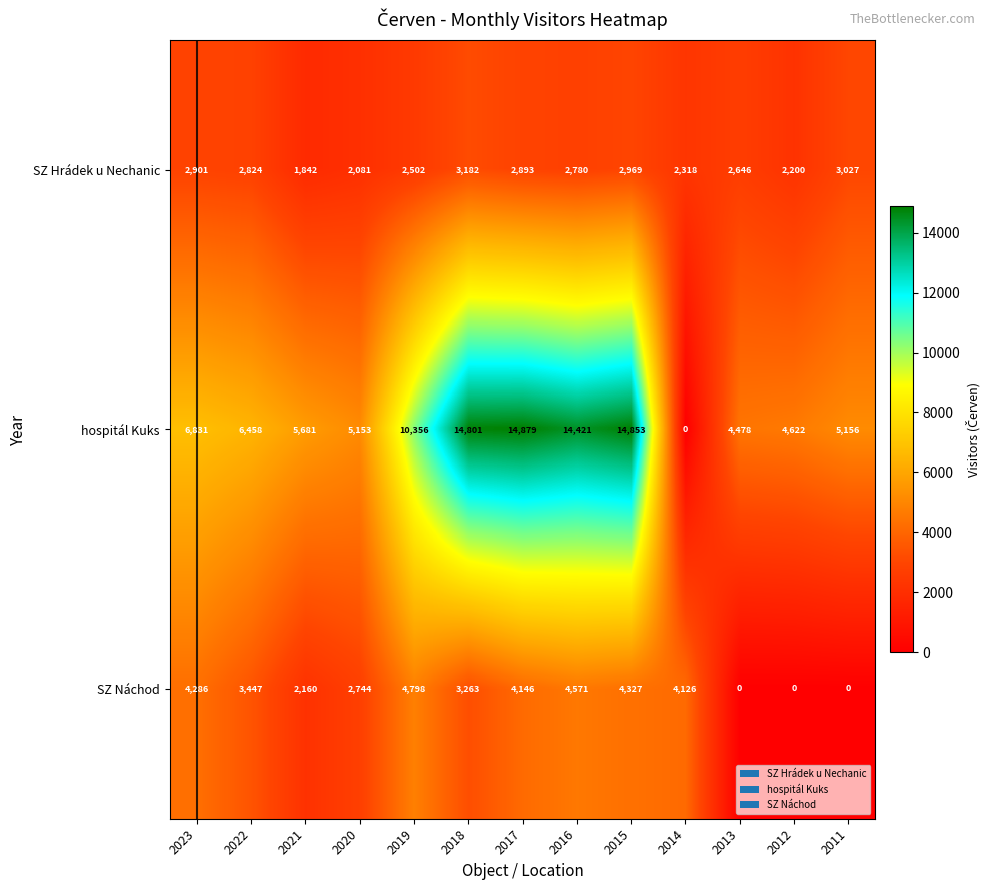

Where does the hospitál Kuks series first go above 6458?

2023